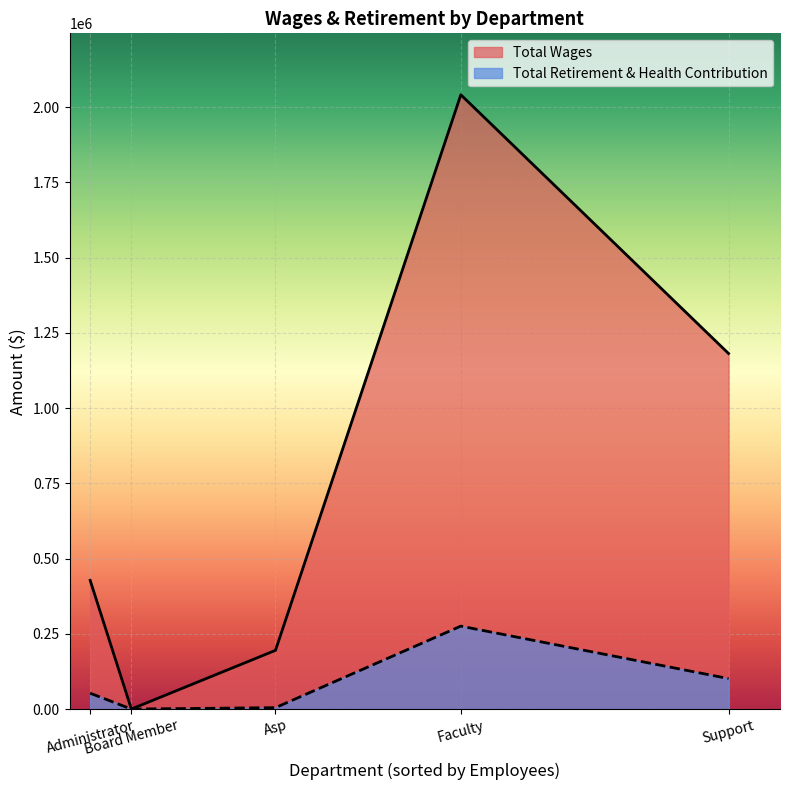

Count the number of categories in the chart.

5